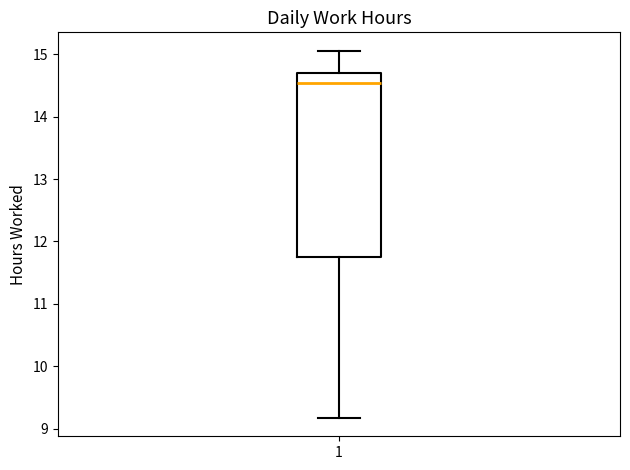

Where does the median line of the box at x = 1 sit on the y-axis? The values are not printed on the chart, so give them approximately, as read against the axis.

14.5